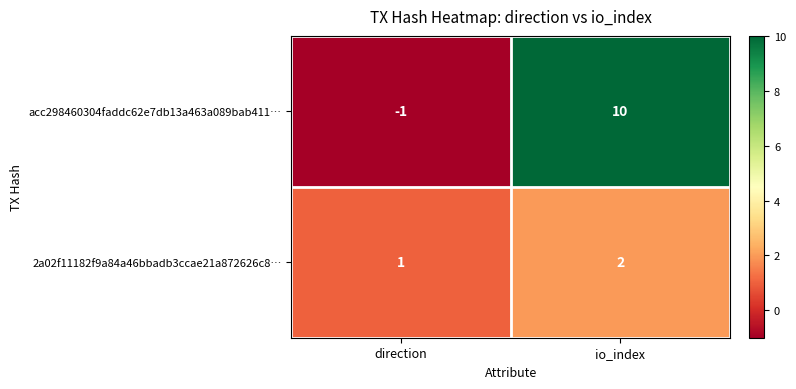

Reading left to right, extract all data points from this chart.

acc298460304faddc62e7db13a463a089bab411…: direction=-1	io_index=10
2a02f11182f9a84a46bbadb3ccae21a872626c8…: direction=1	io_index=2